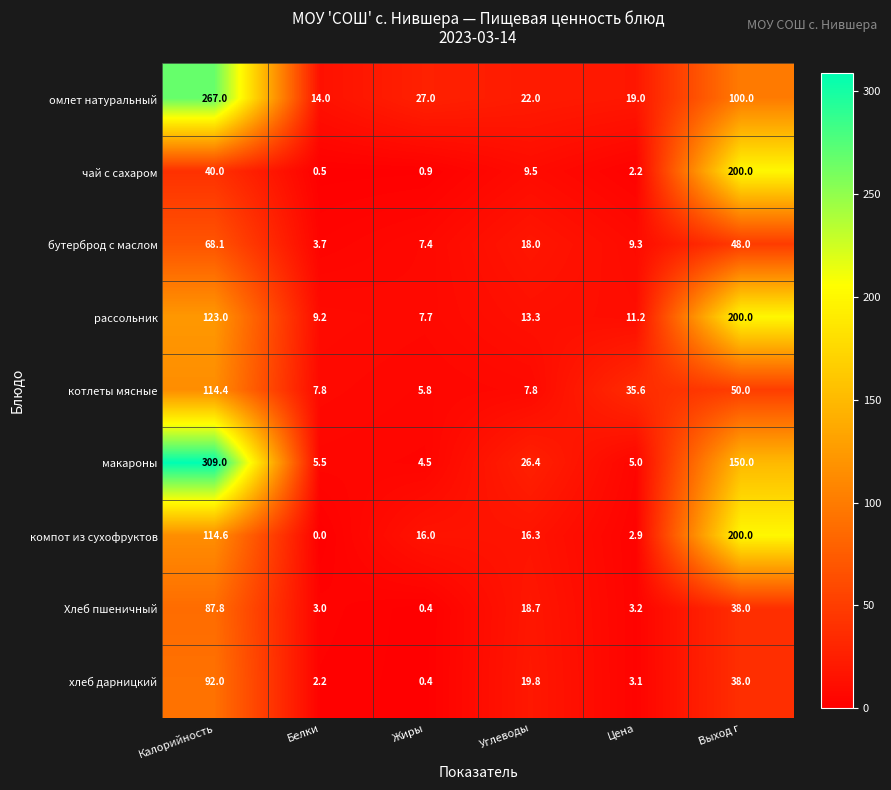

True or false: Хлеб пшеничный has a value of 18.7 at Углеводы.

True